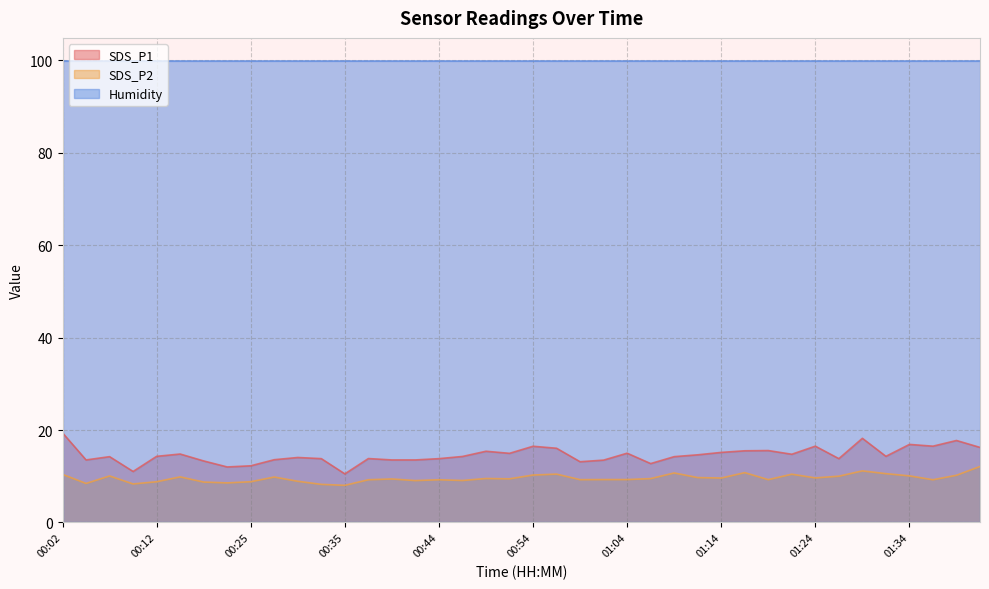

Which label corresponds to the smallest value in the chart?

00:35